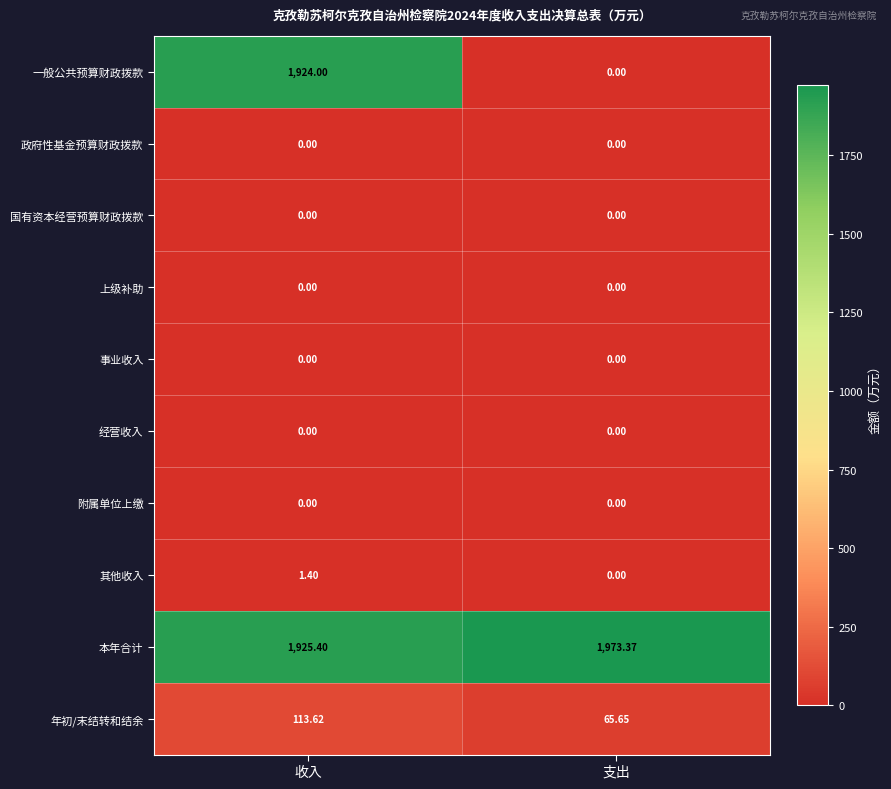

Which series has the largest total across all categories?

本年合计